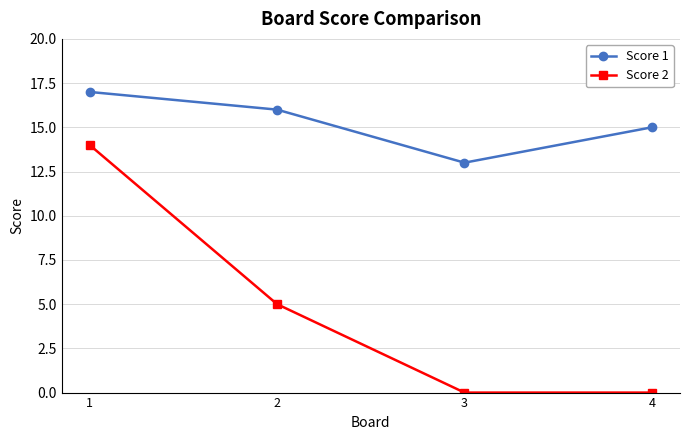

True or false: Score 2 and Score 1 cross at least once.

False